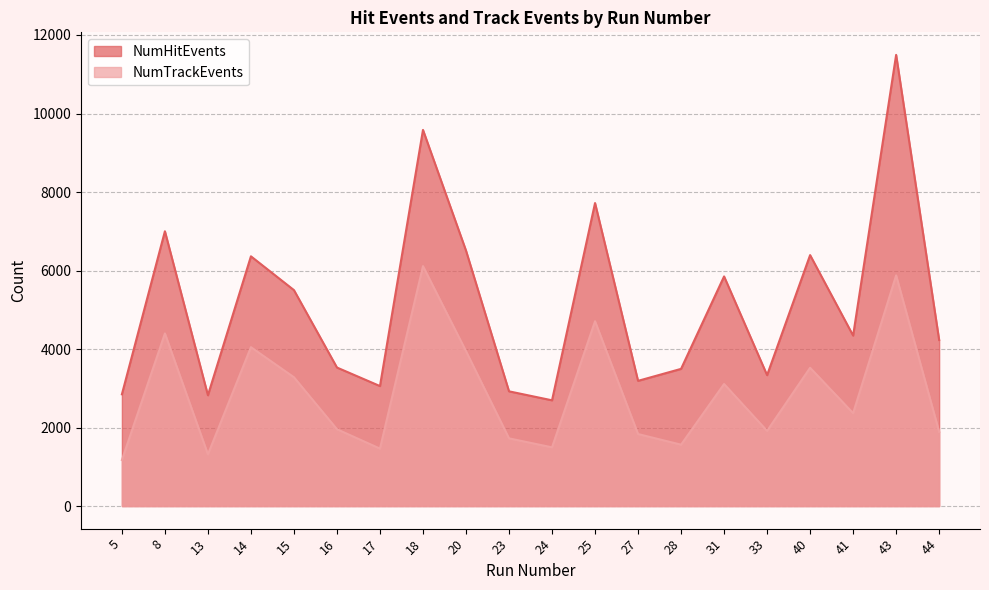

True or false: NumTrackEvents has a value of 6112 at 18.

True